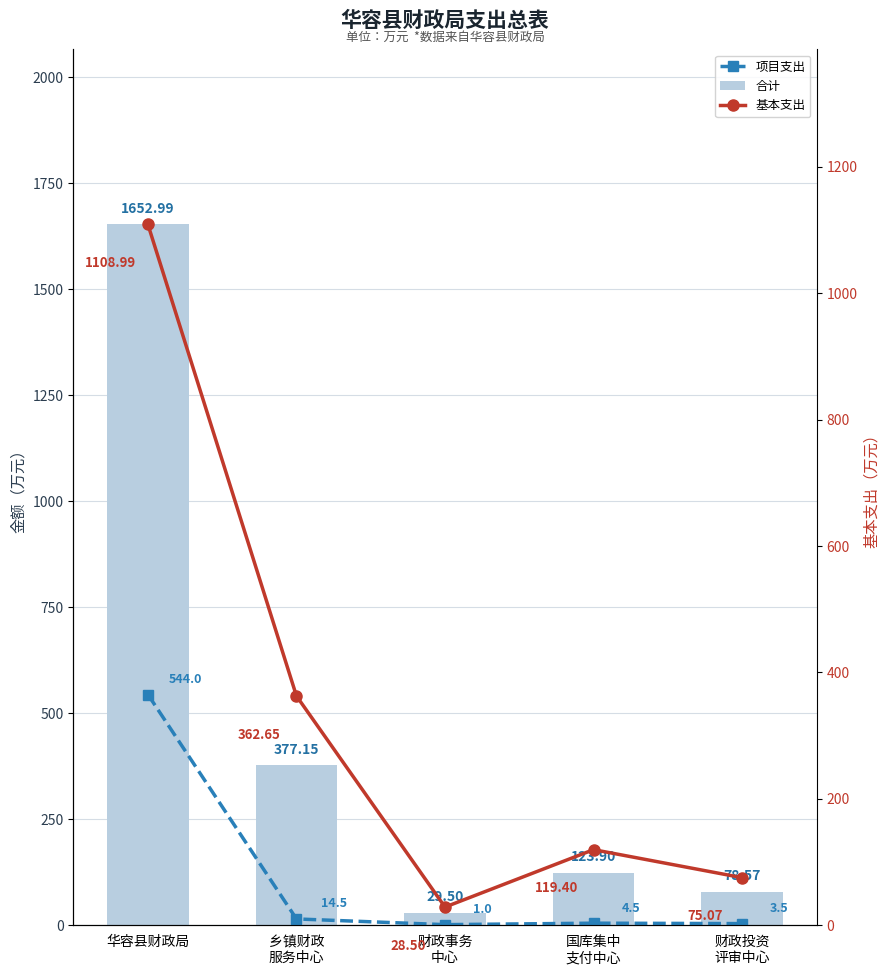

What is the difference between the highest and lowest values at 乡镇财政
服务中心?

362.7